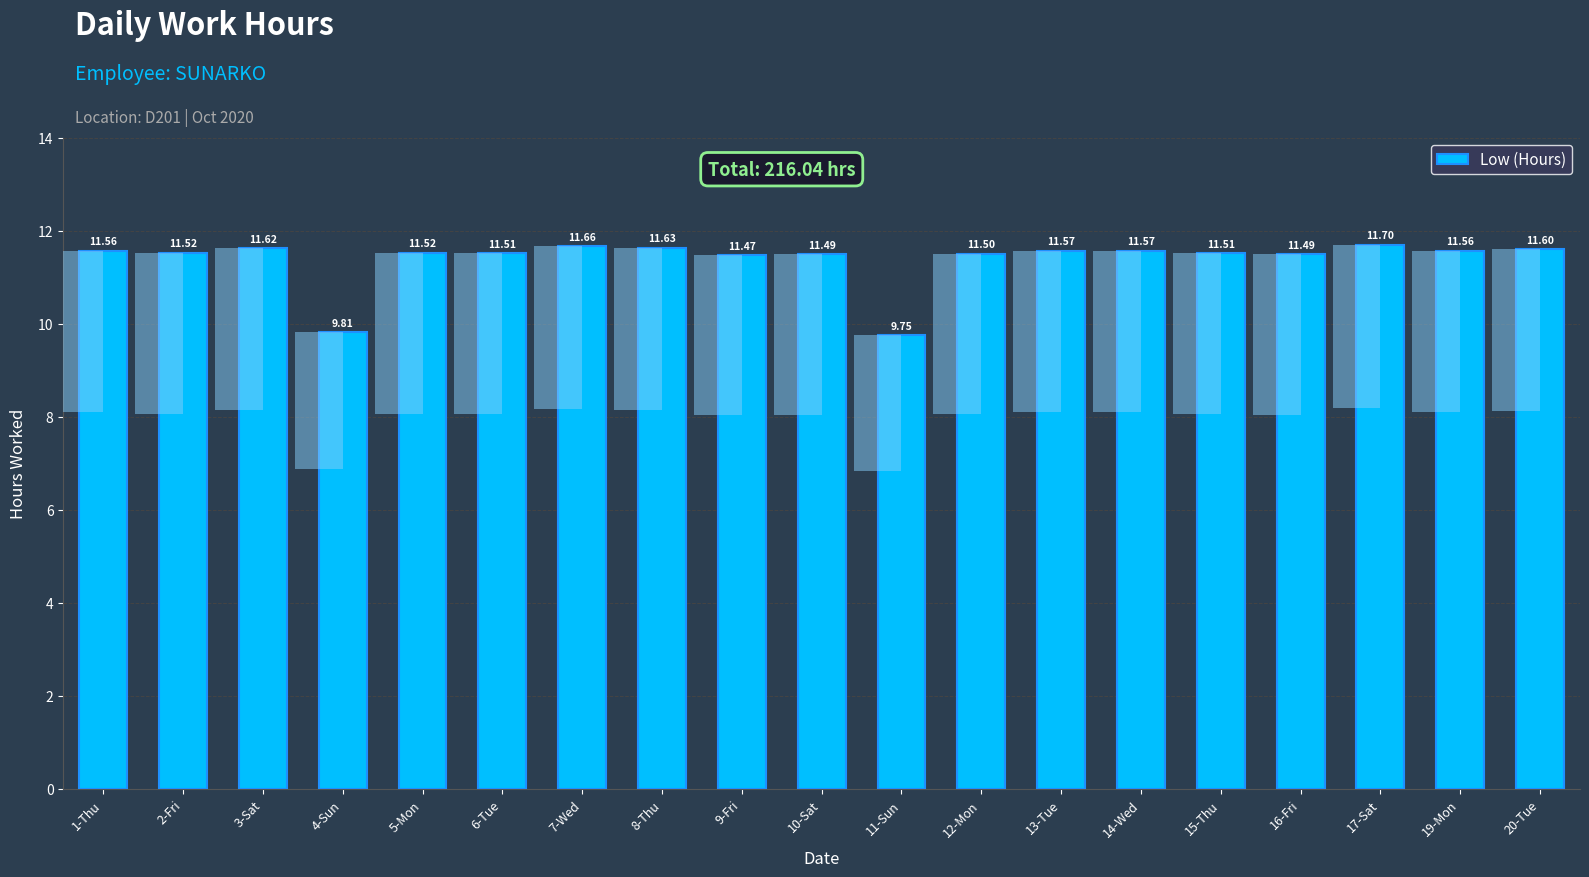

The chart shows a value of 11.6 at 3-Sat. True or false?

True